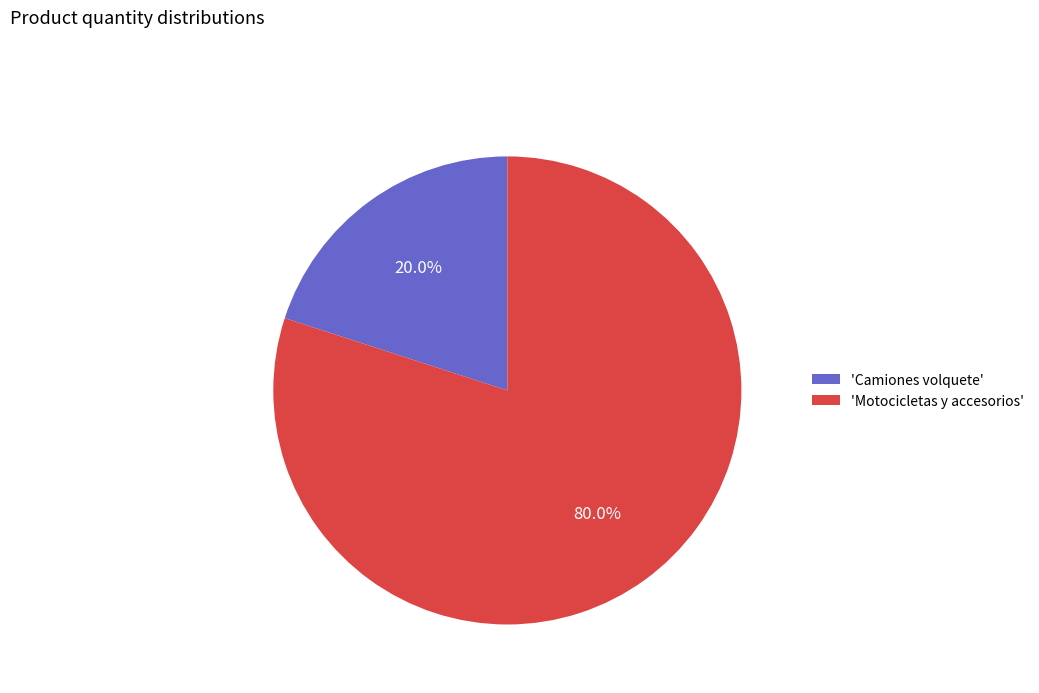

How much of the chart is everything except 'Motocicletas y accesorios'?

20.0%